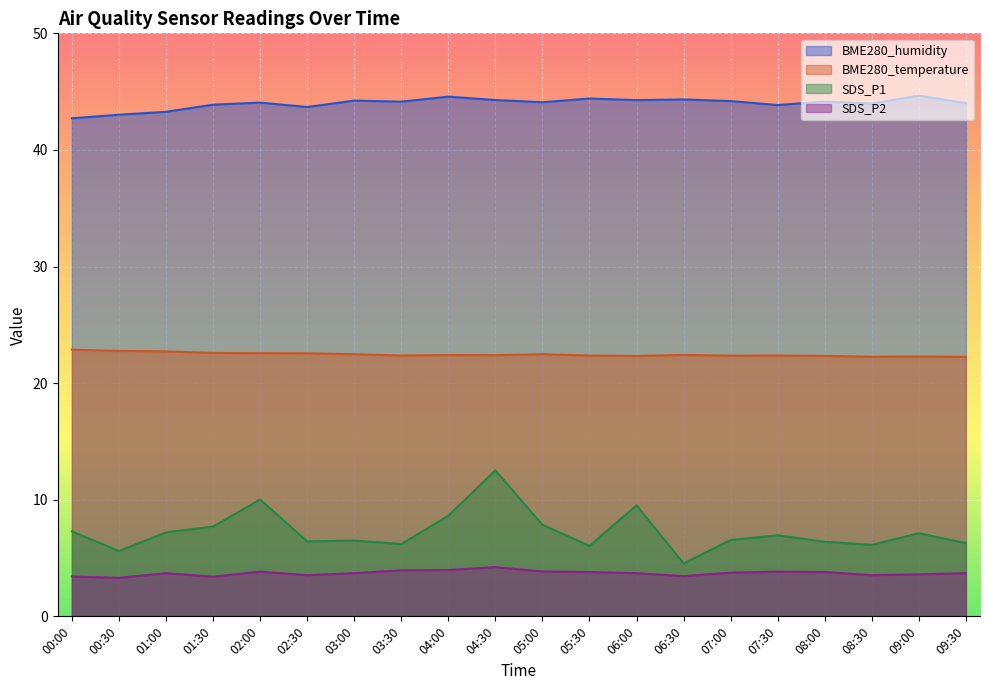

At which category does BME280_humidity reach its first local valley?

02:30